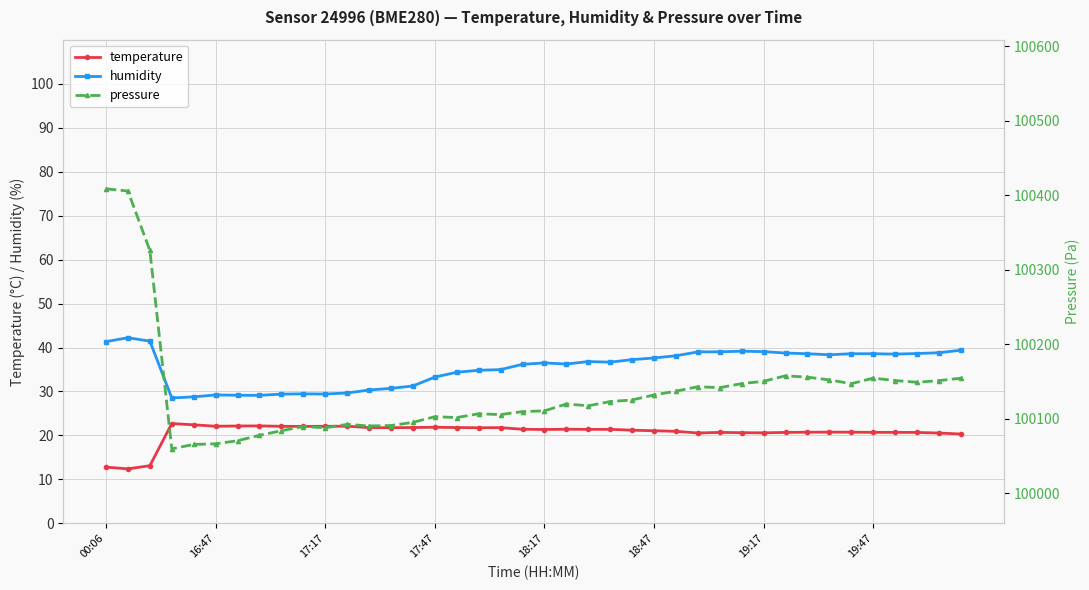

In pressure, how many points are higher than both neighbors (excluding endpoints)?

8